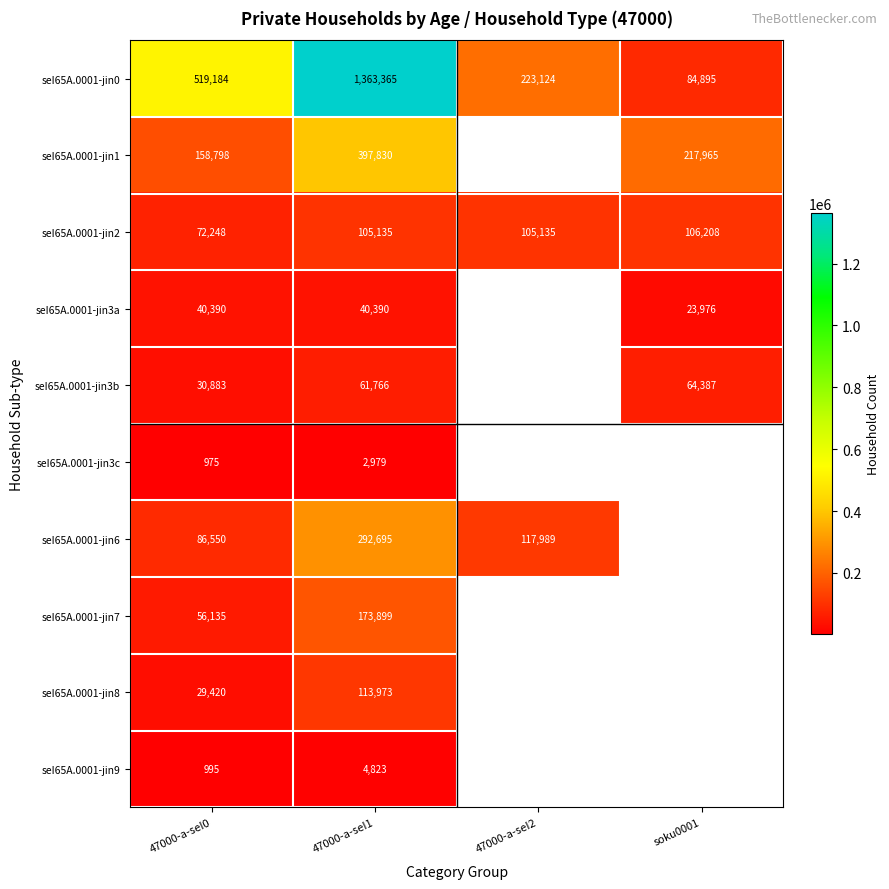

Between 47000-a-seI1 and 47000-a-seI2, which is larger?

47000-a-seI1